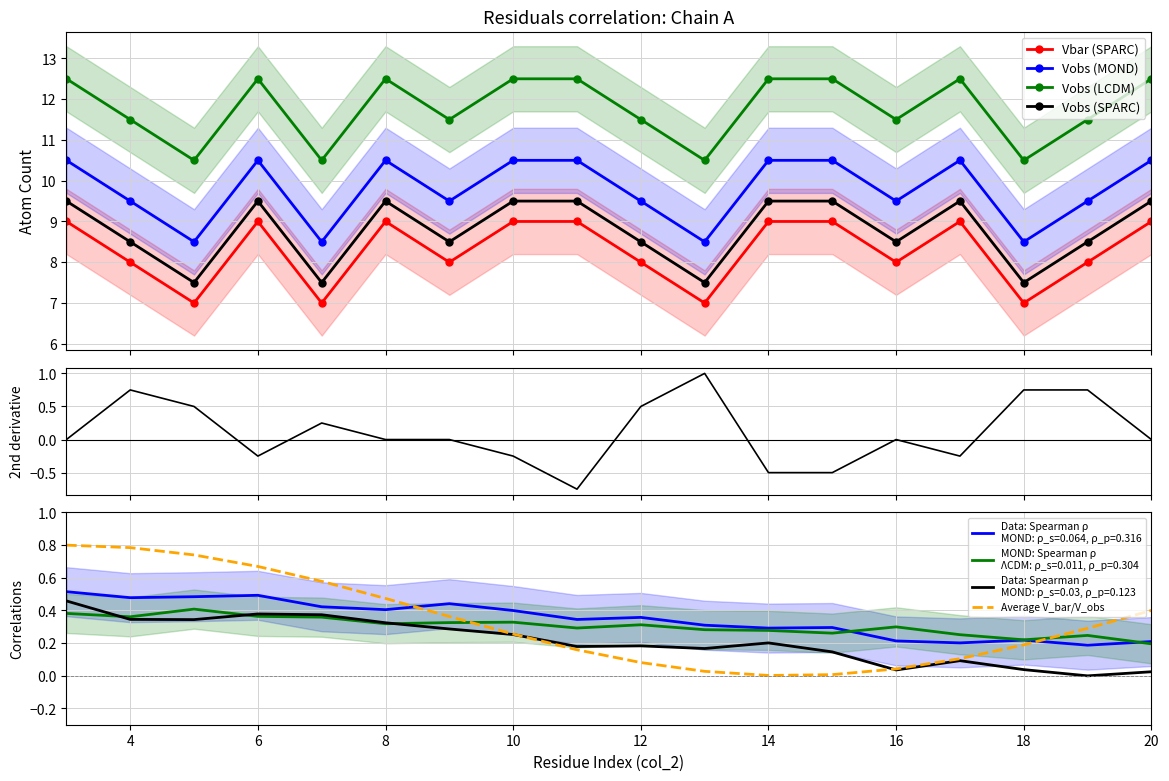

How many lines are shown in the chart?

6